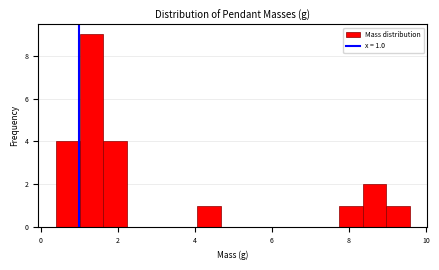

Read against the x-axis, roughly where is the centre of the tallest bar?

1.4